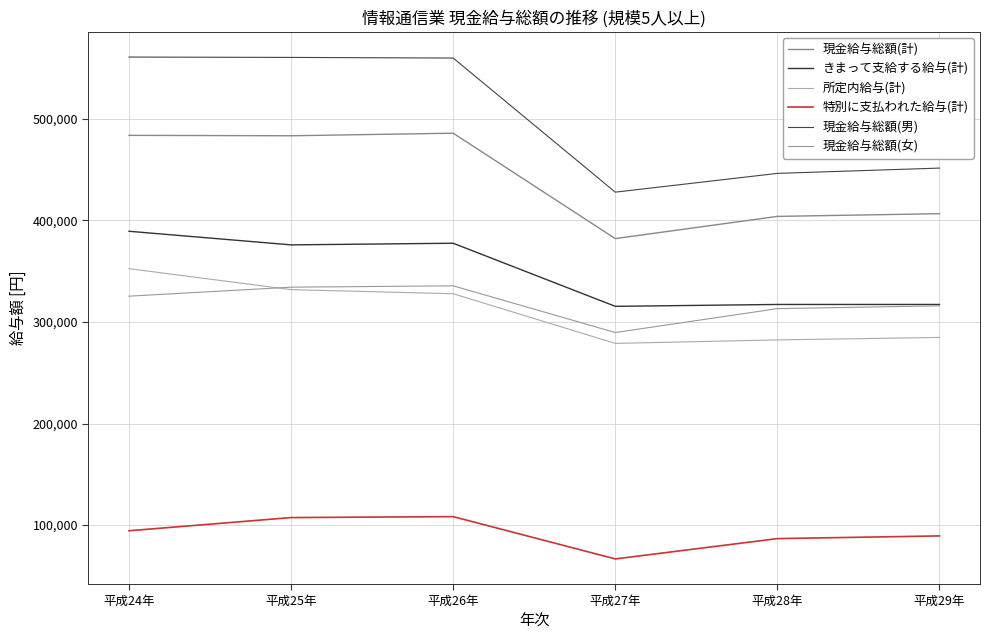

Is the value of 特別に支払われた給与(計) at 平成27年 greater than the value of 所定内給与(計) at 平成24年?

No